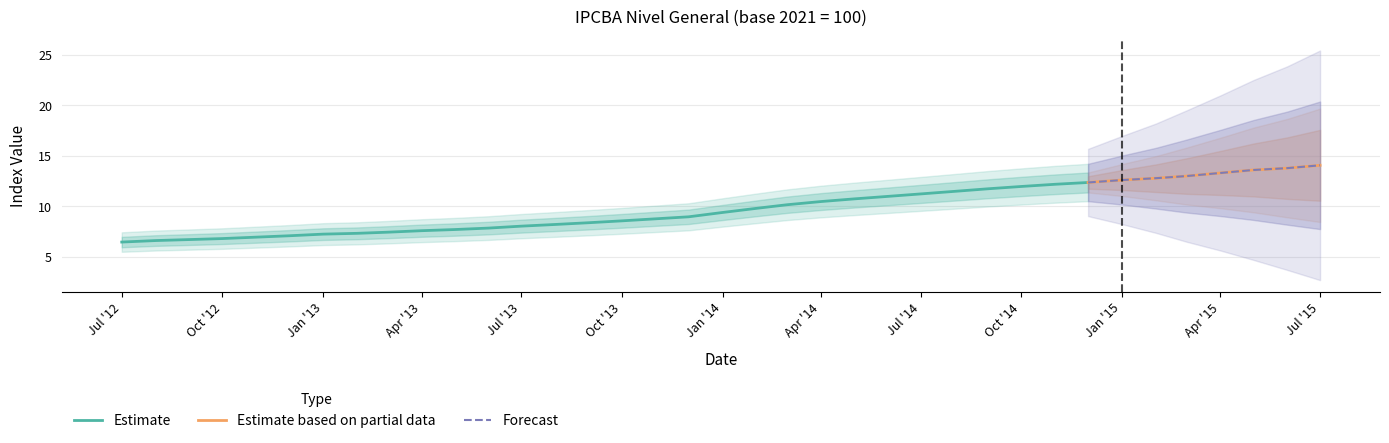

What is the value of the 36th point from the left?

13.8